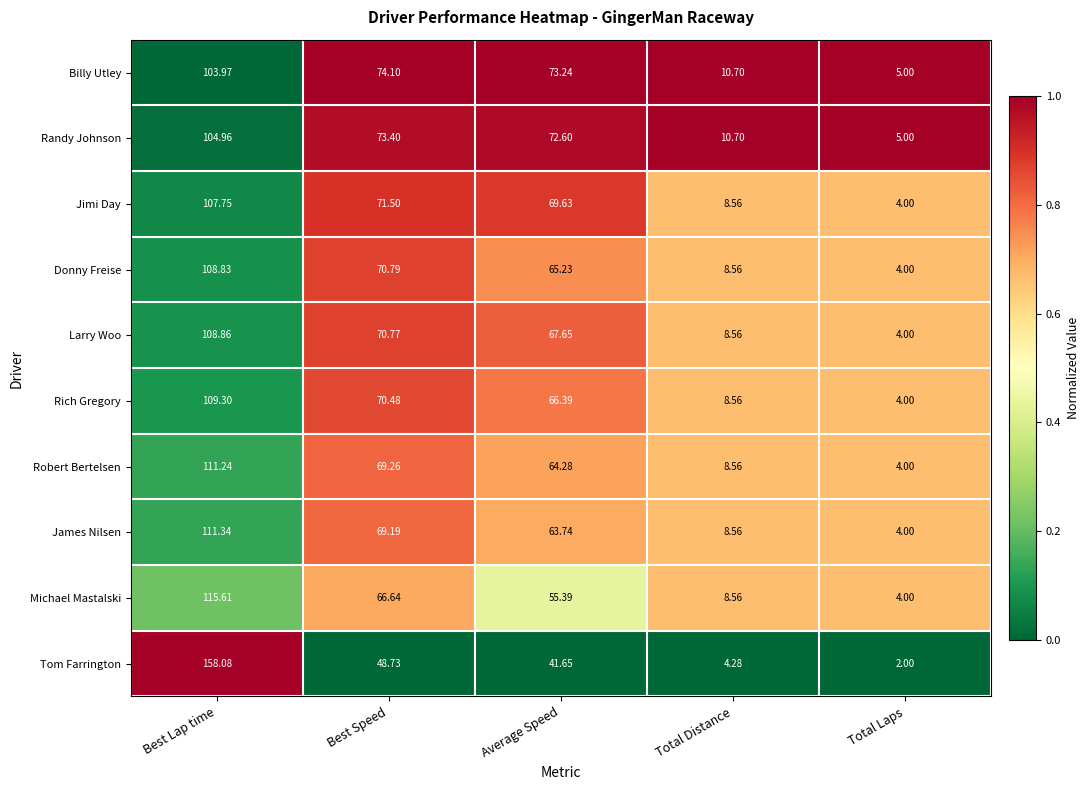

Between Best Lap time and Average Speed, which series saw the biggest shift?

Tom Farrington